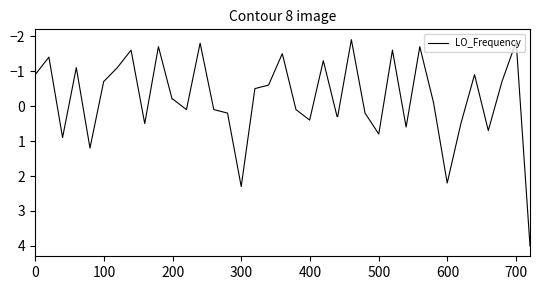

Reading left to right, extract all data points from this chart.

-0.9	-1.4	0.9	-1.1	1.2	-0.7	-1.1	-1.6	0.5	-1.7	-0.2	-0.2	0.1	-1.8	0.1	0.2	2.3	-0.5	-0.6	-1.5	0.1	0.4	-1.3	0.3	0.3	-1.9	0.2	0.8	-1.6	0.6	-1.7	-0.1	2.2	0.5	-0.9	0.7	-0.7	-1.8	-1.8	4.0